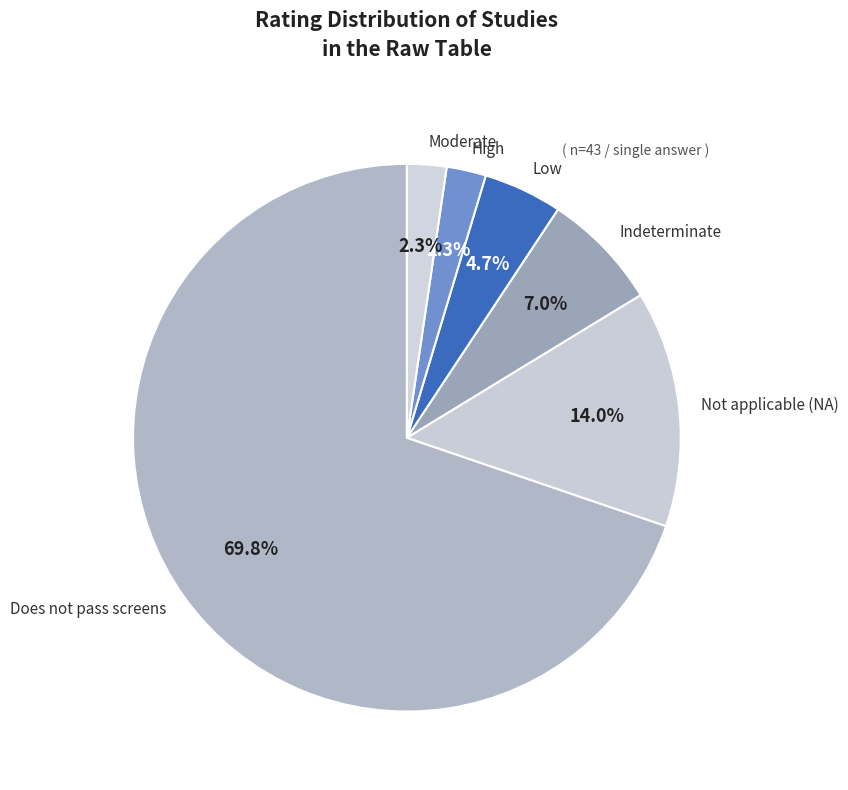

How many segments does this pie chart have?

6